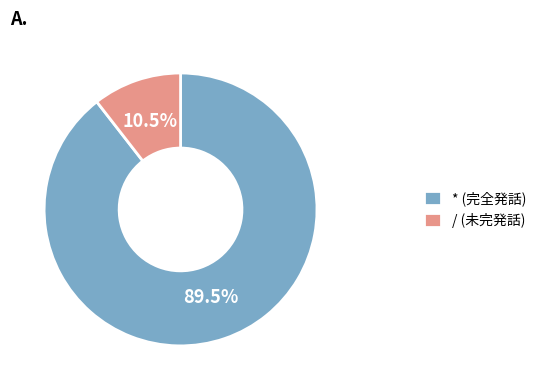

Does / represent more than half of the total?

No